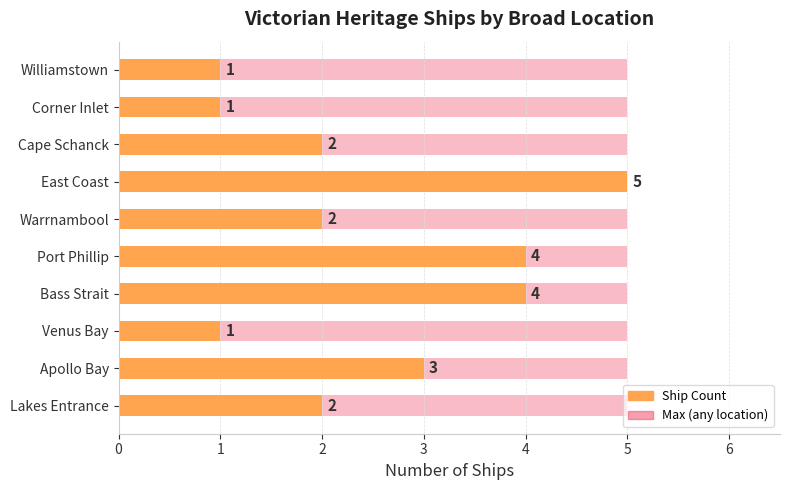

What is the difference between the second highest and second lowest values in the Ship Count series?

3.0